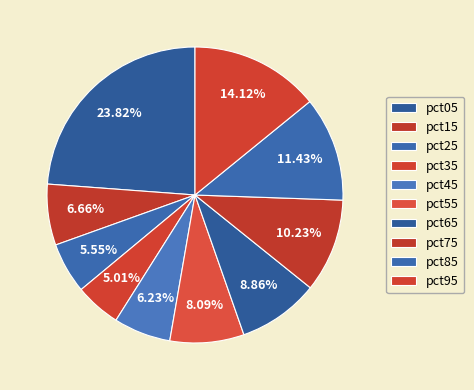

How many slices are in this pie chart?

10